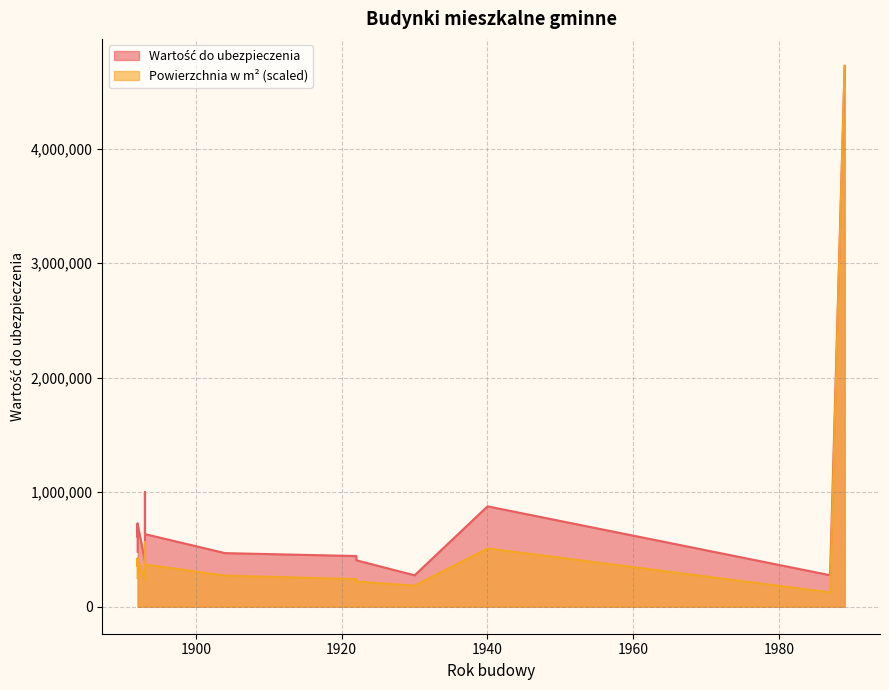

What is the difference between the second highest and second lowest values?

380361.7